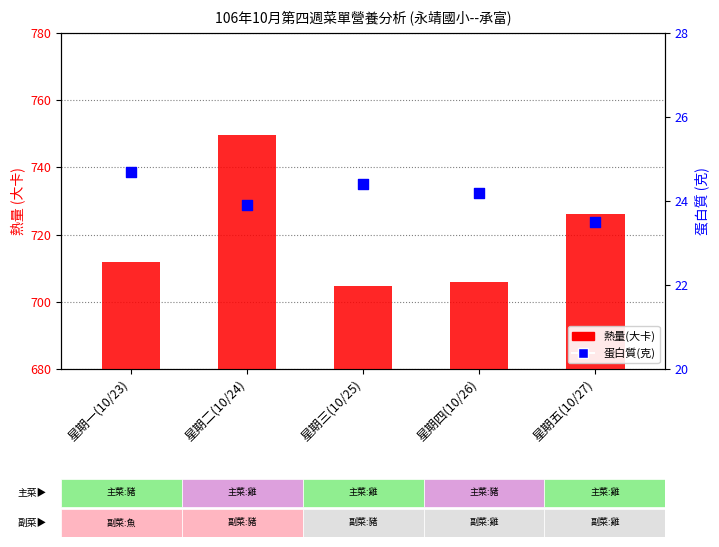

Is the value of 蛋白質(克) at 星期二(10/24) greater than the value of 熱量(大卡) at 星期三(10/25)?

No